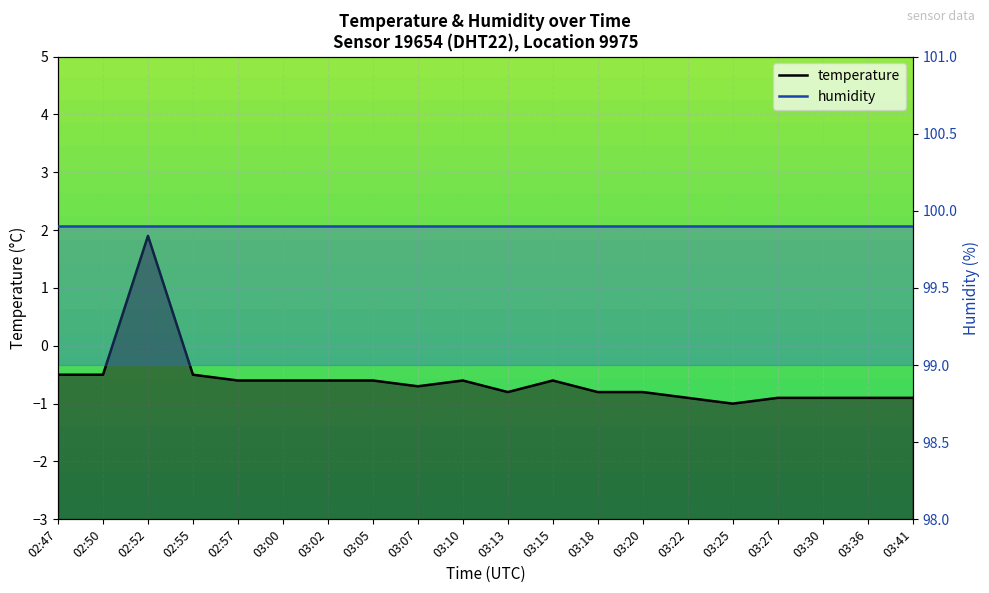

What position from the right is 03:25?

5